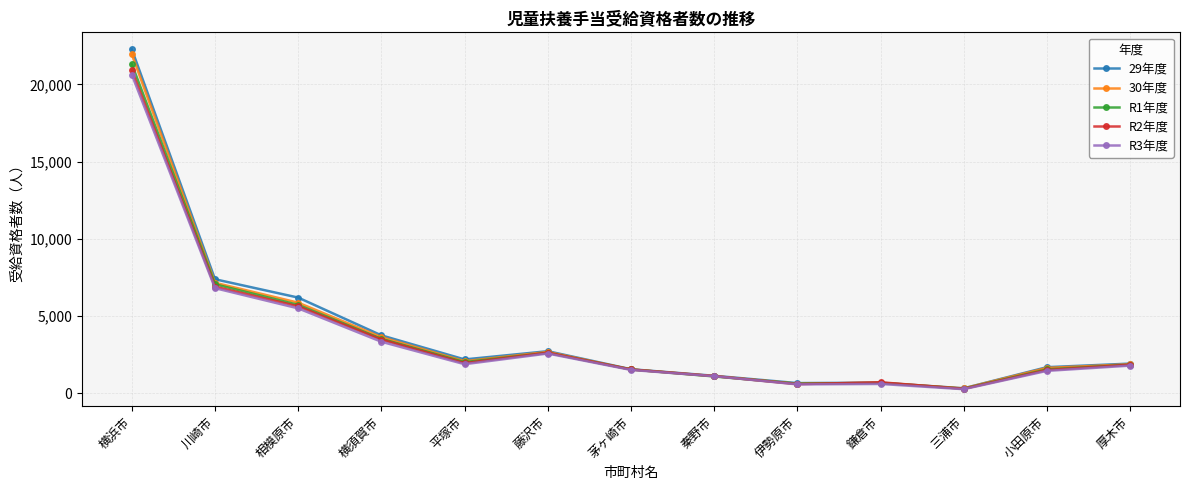

Is the value of R2年度 at 平塚市 greater than the value of R3年度 at 横浜市?

No